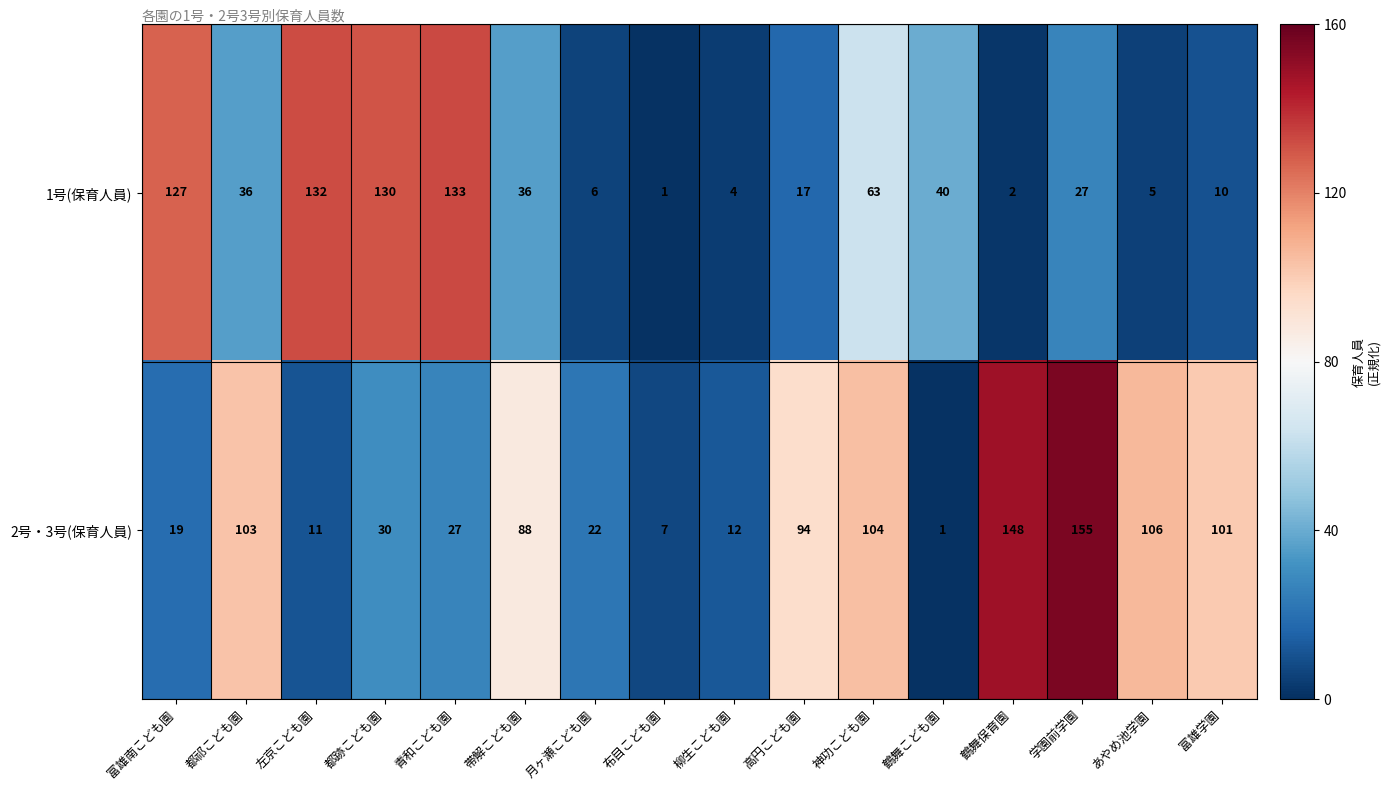

What is the minimum value shown in the chart?

1